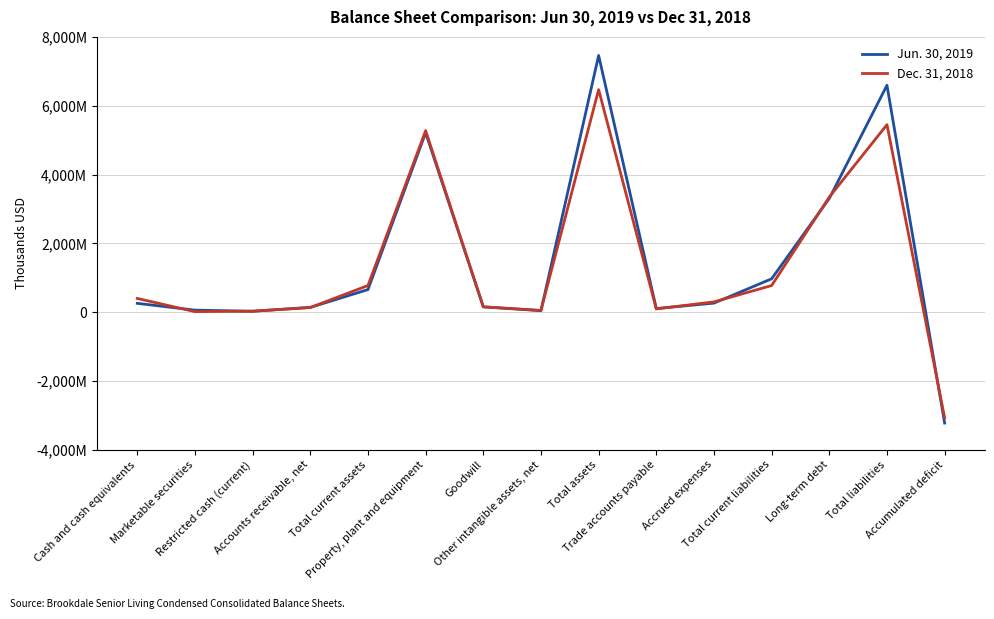

What is the label of the 11th point from the right?

Total current assets